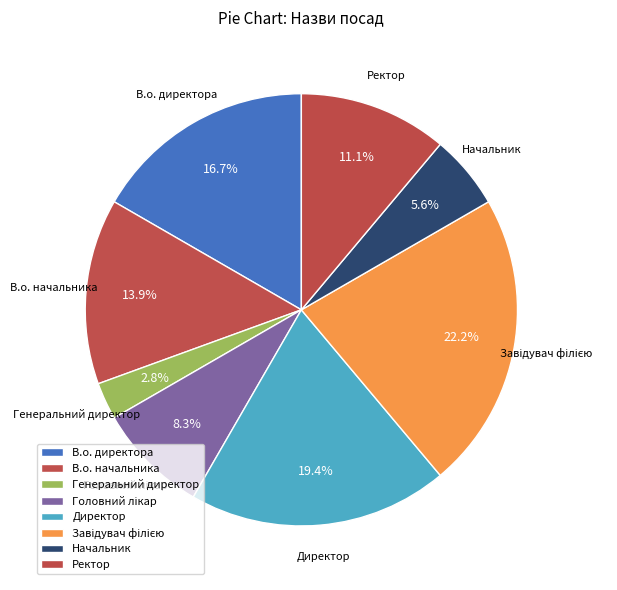

Does Ректор account for over 50% of the chart?

No